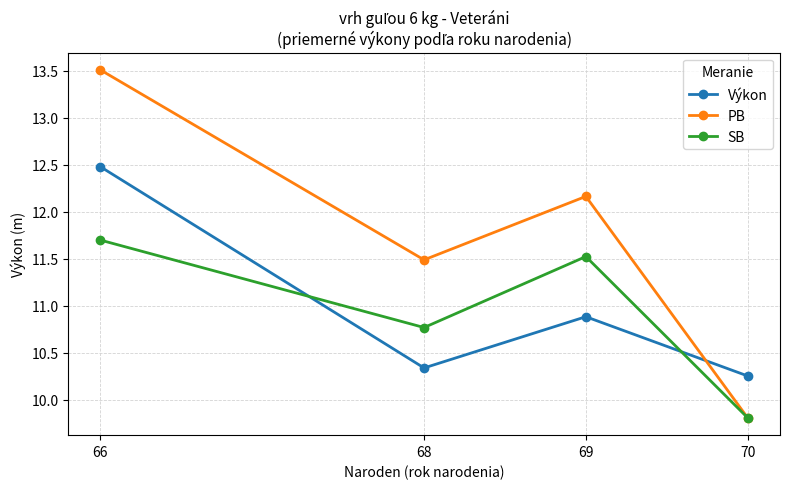

The Výkon series shows 3.9 at 70. True or false?

False